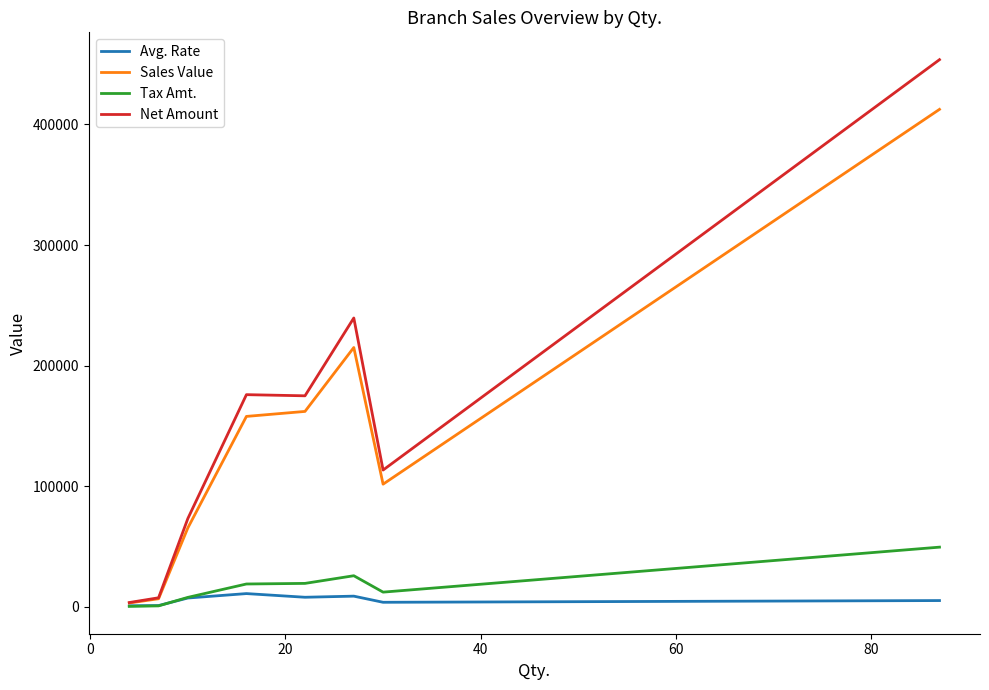

What is the greatest value displayed?

453732.4